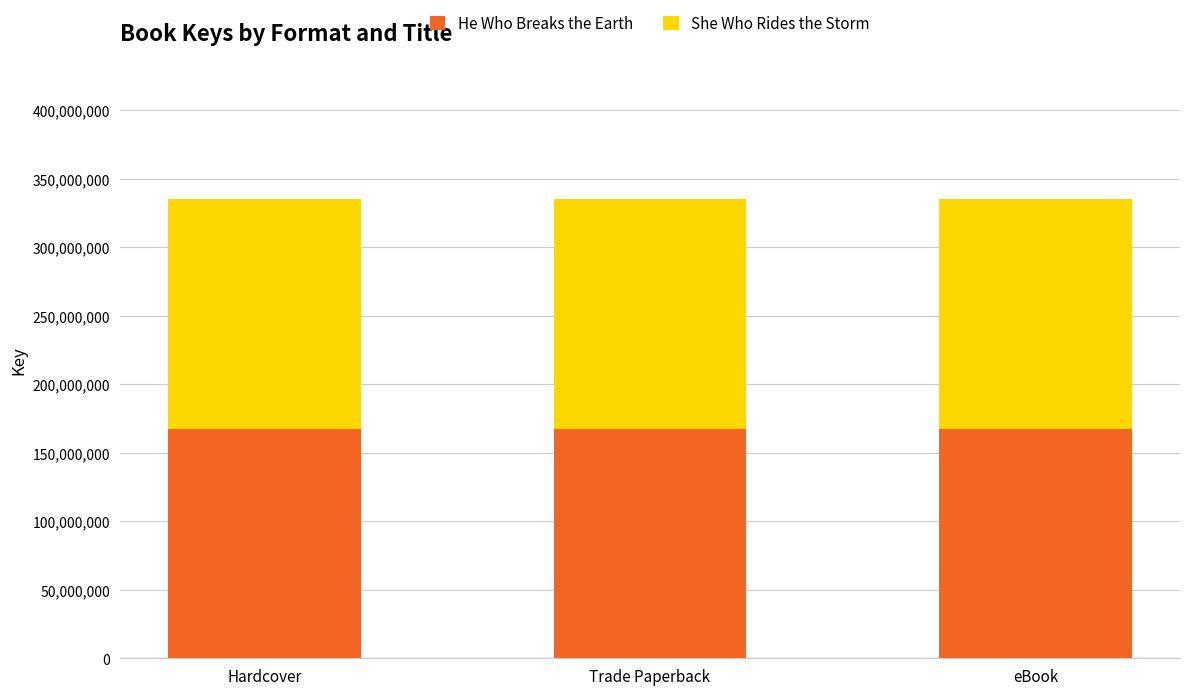

What is the approximate value of He Who Breaks the Earth at eBook?

167609666